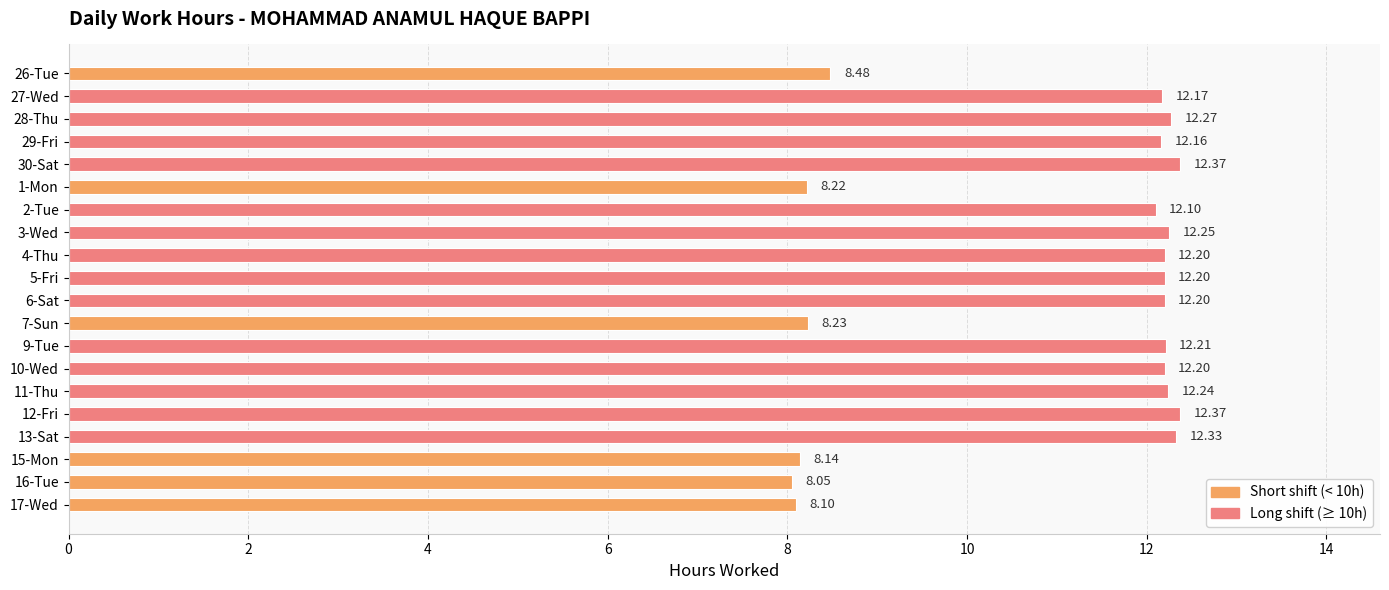

Between 9-Tue and 26-Tue, which is larger?

9-Tue